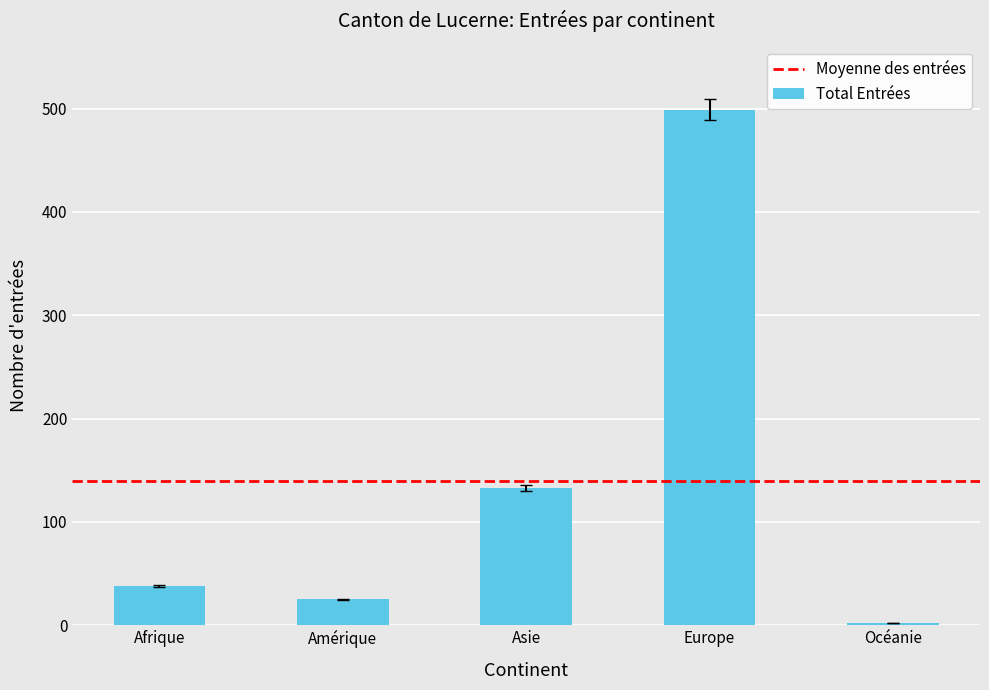

What is the difference between the maximum and minimum values?

497